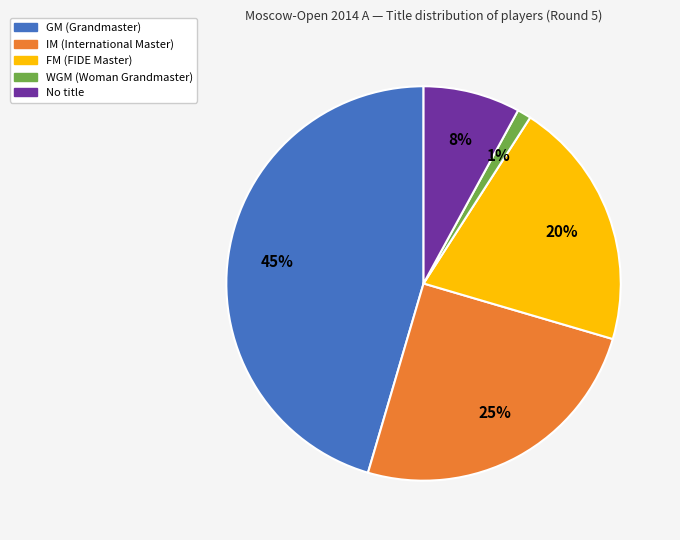

To the nearest percent, what is the average slice percentage?

20%